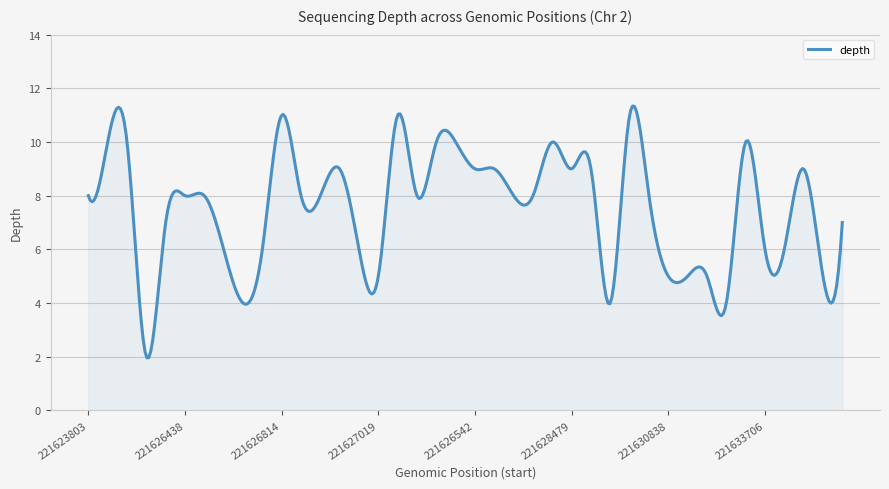

What is the smallest value displayed?

2.0